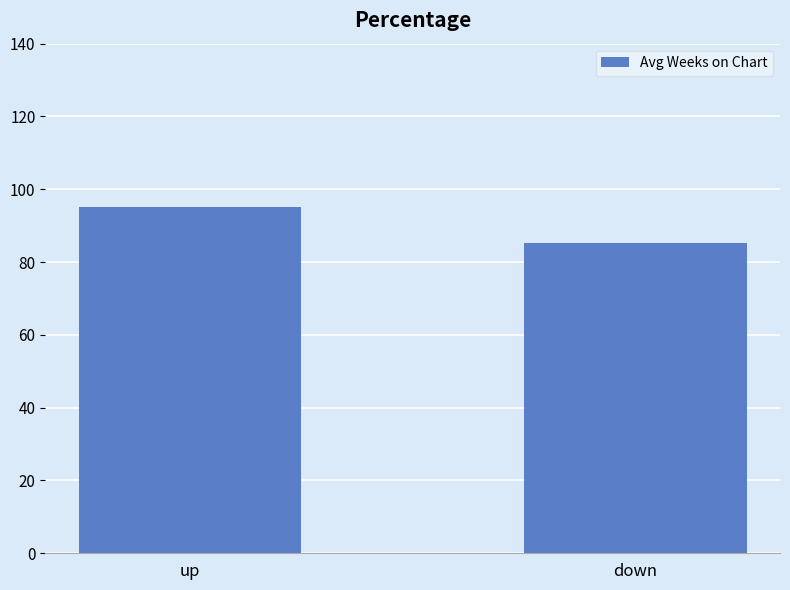

What position from the right is down?

1